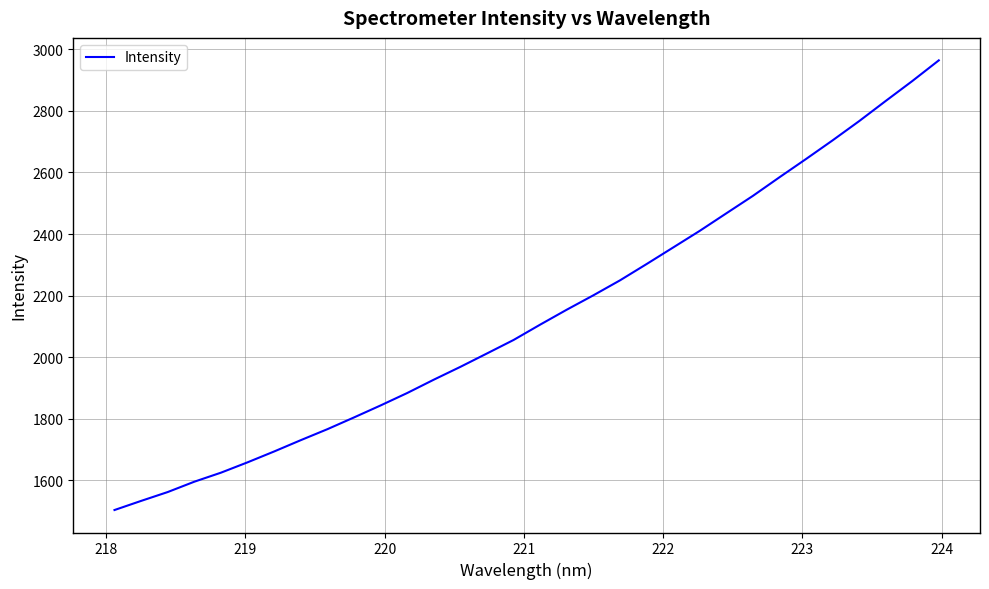

What is the maximum value shown in the chart?

2964.0